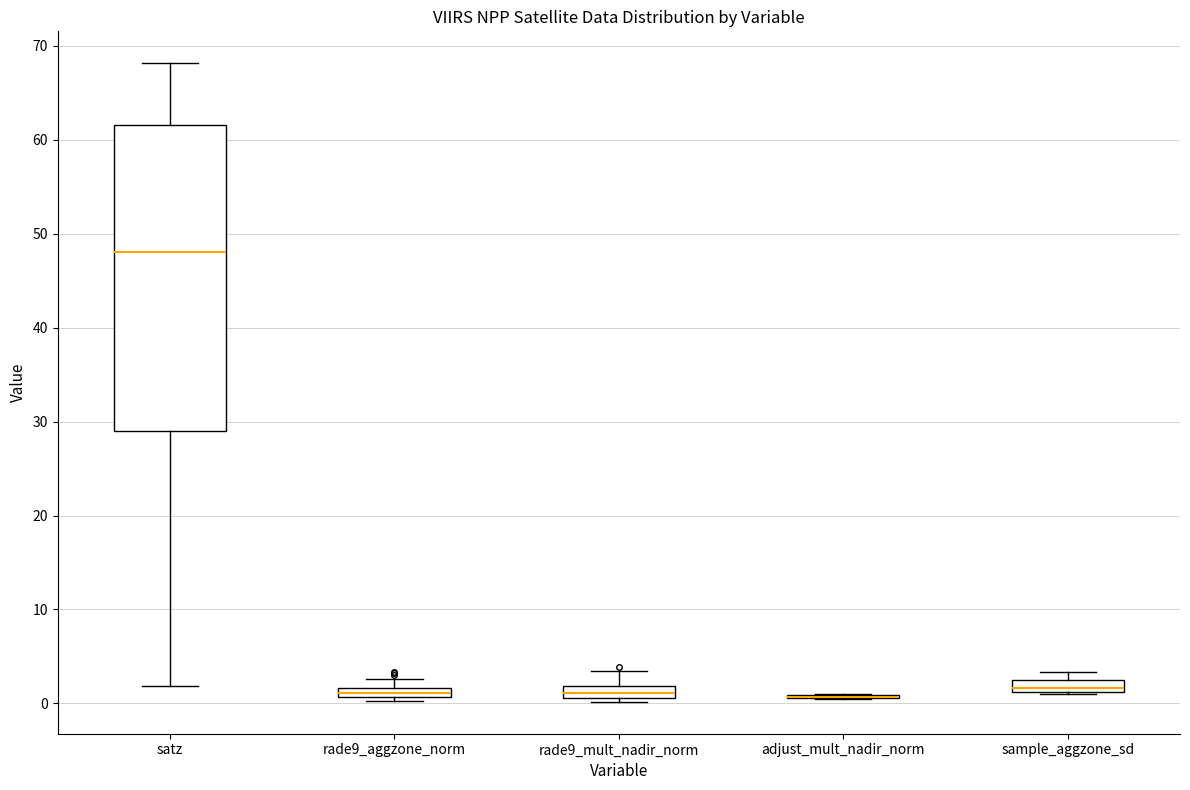

Where is the lower edge of the box for rade9_mult_nadir_norm on the y-axis? The values are not printed on the chart, so give them approximately, as read against the axis.

1